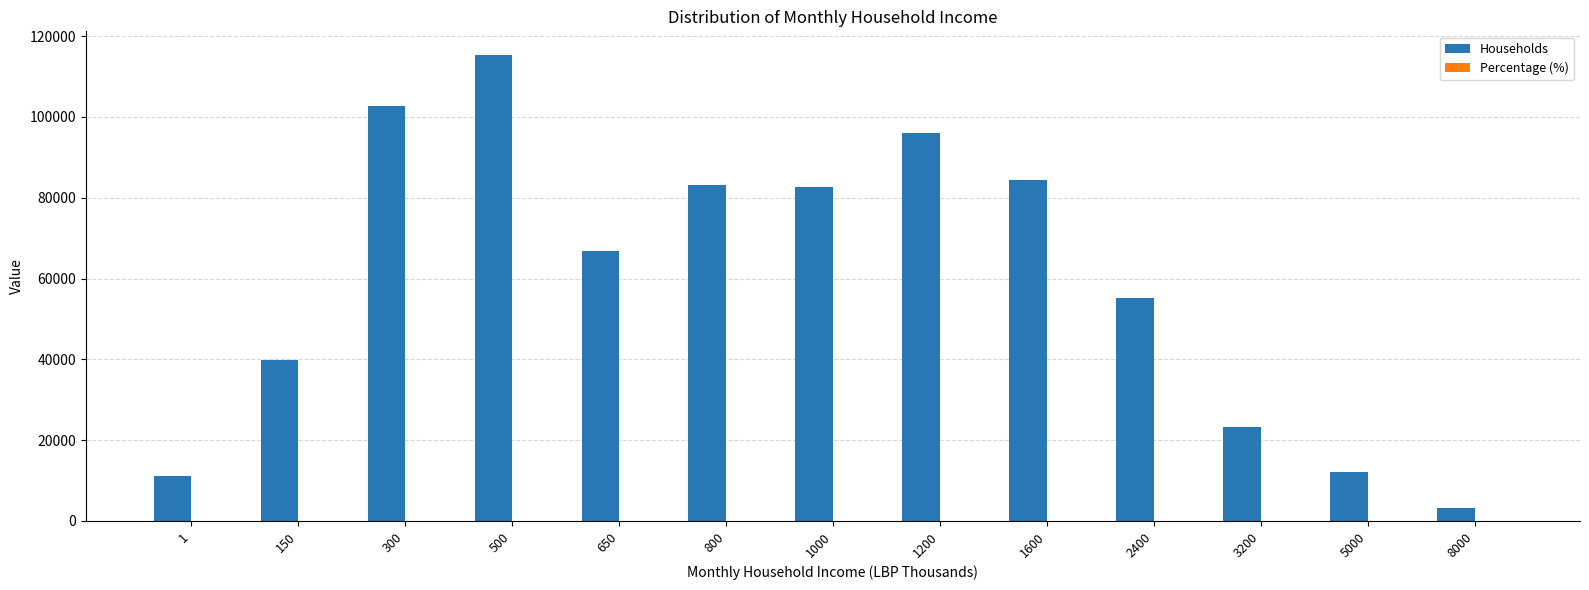

The value of Households at 2400 is 30268.0. True or false?

False